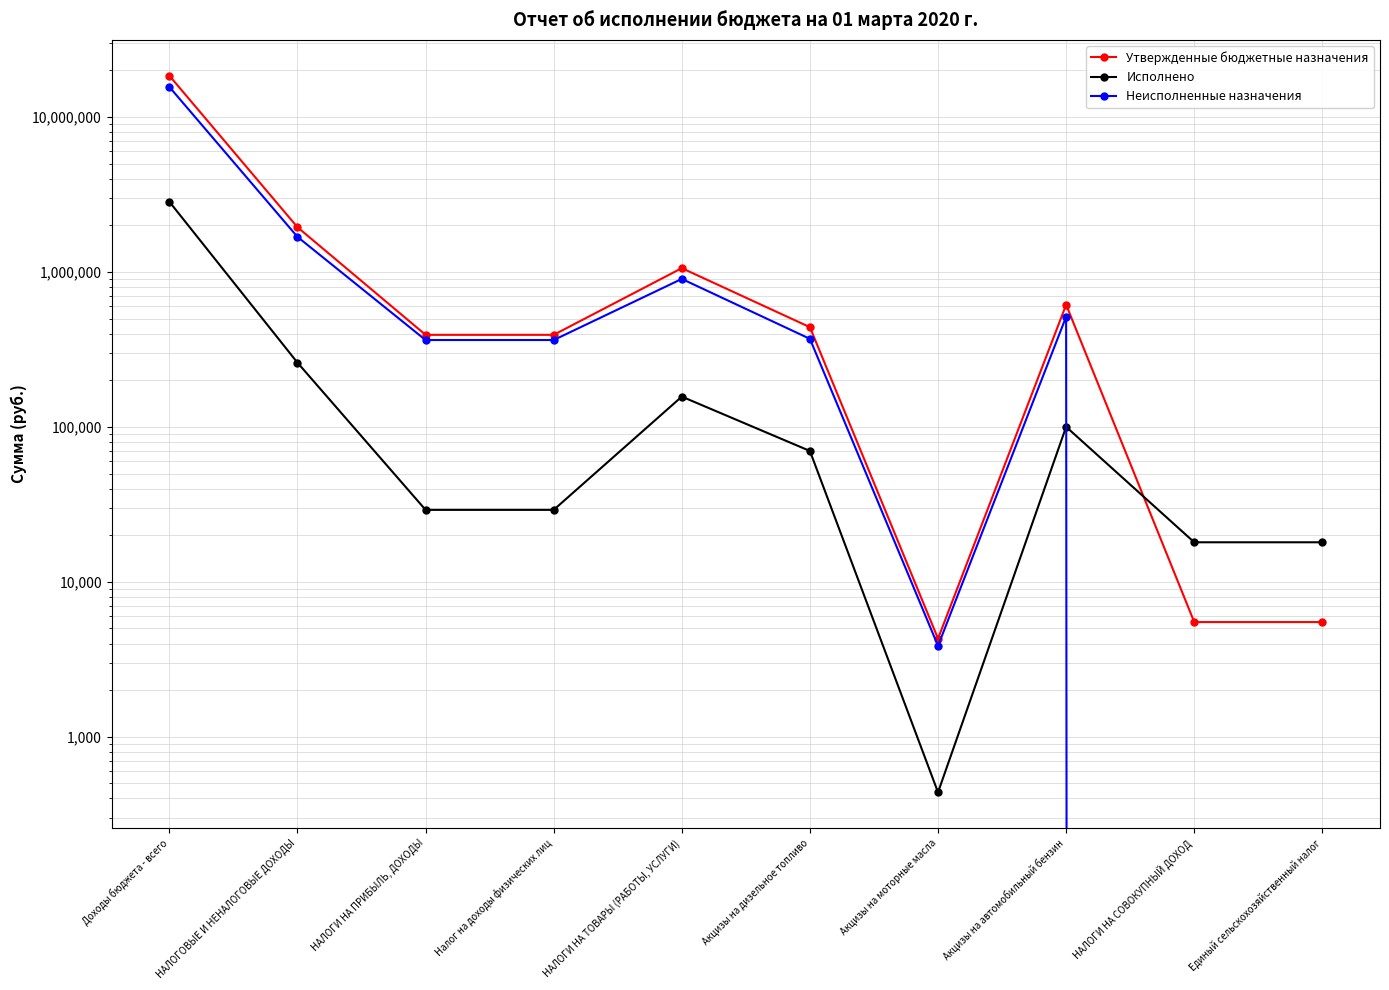

Which series has the widest spread of values?

Утвержденные бюджетные назначения